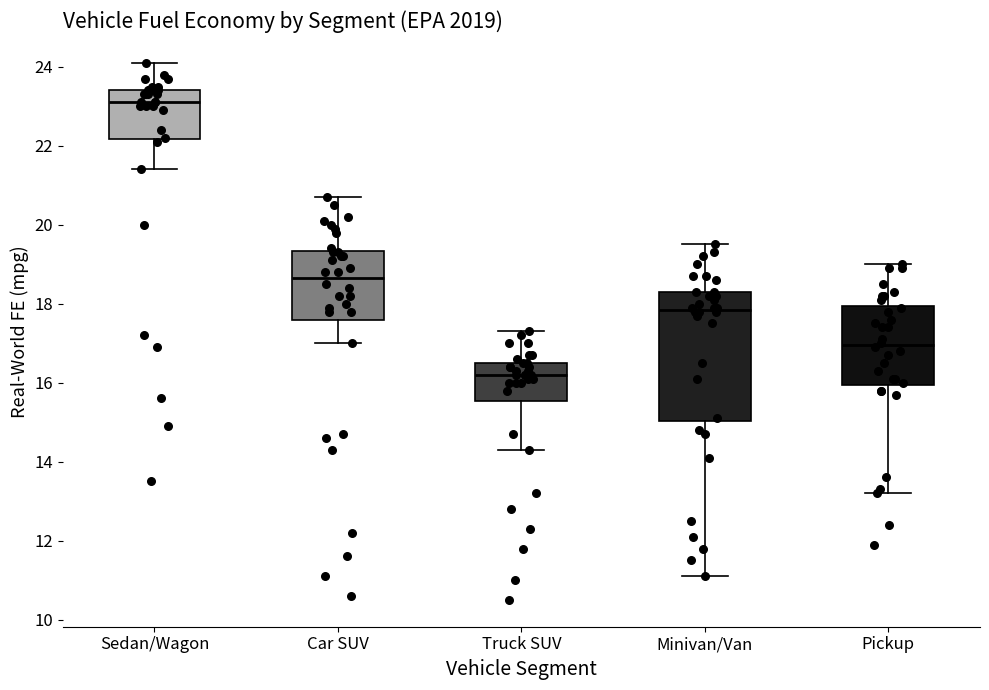

Which box's median line is the highest?

Sedan/Wagon